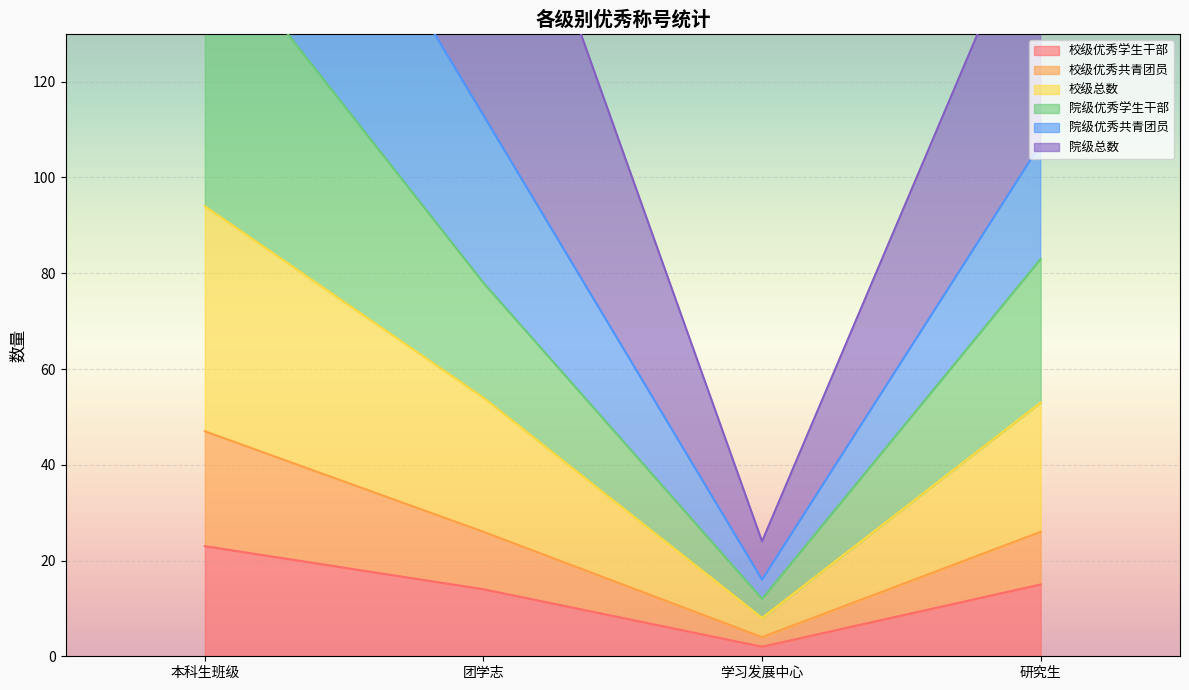

Is it true that 校级优秀学生干部 equals 23 at 研究生?

False